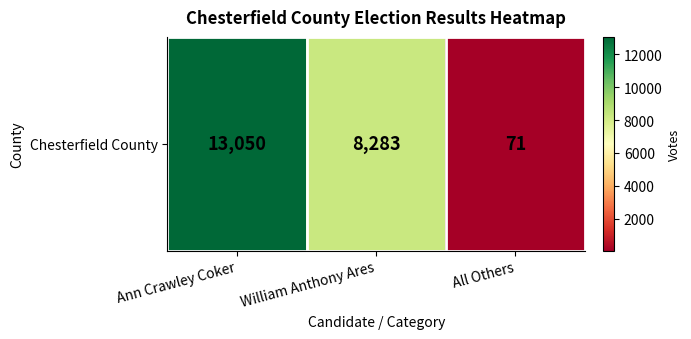

Reading left to right, list all the values displayed in this chart.

13050	8283	71